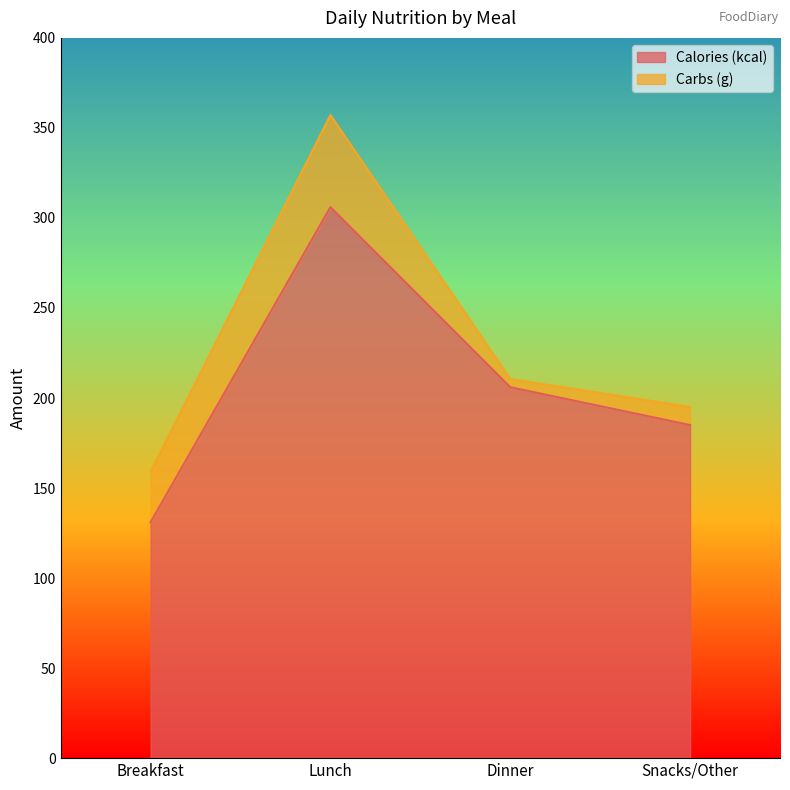

Rank the categories by value from lowest to highest.

Breakfast, Snacks/Other, Dinner, Lunch